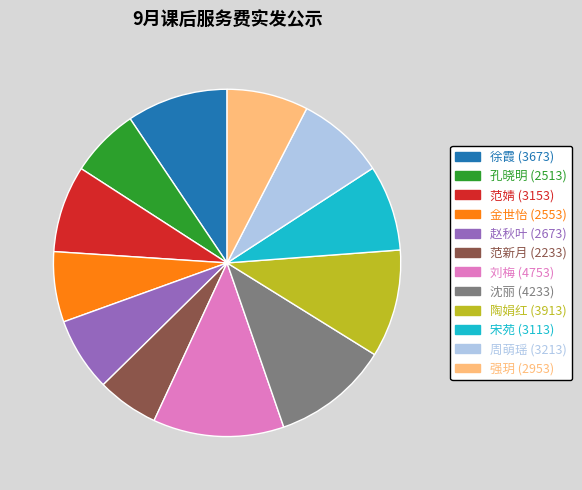

Combined, do 周萌瑶 and 孔晓明 account for over 50%?

No